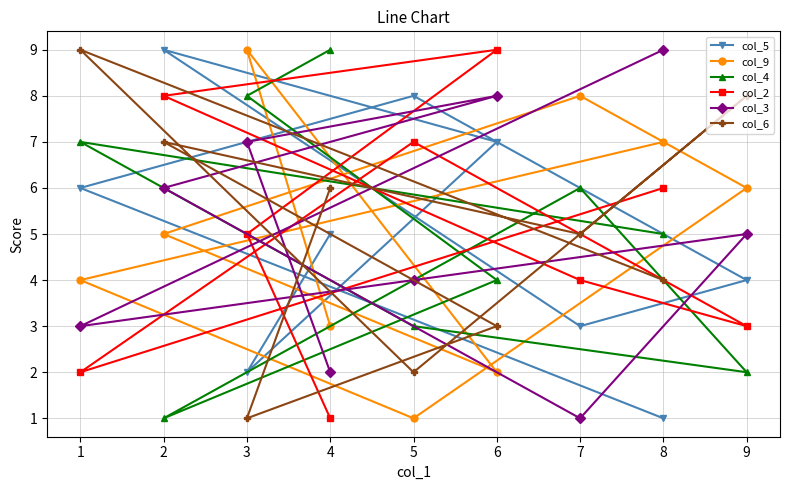

Which category has the highest value in the col_5 series?

2